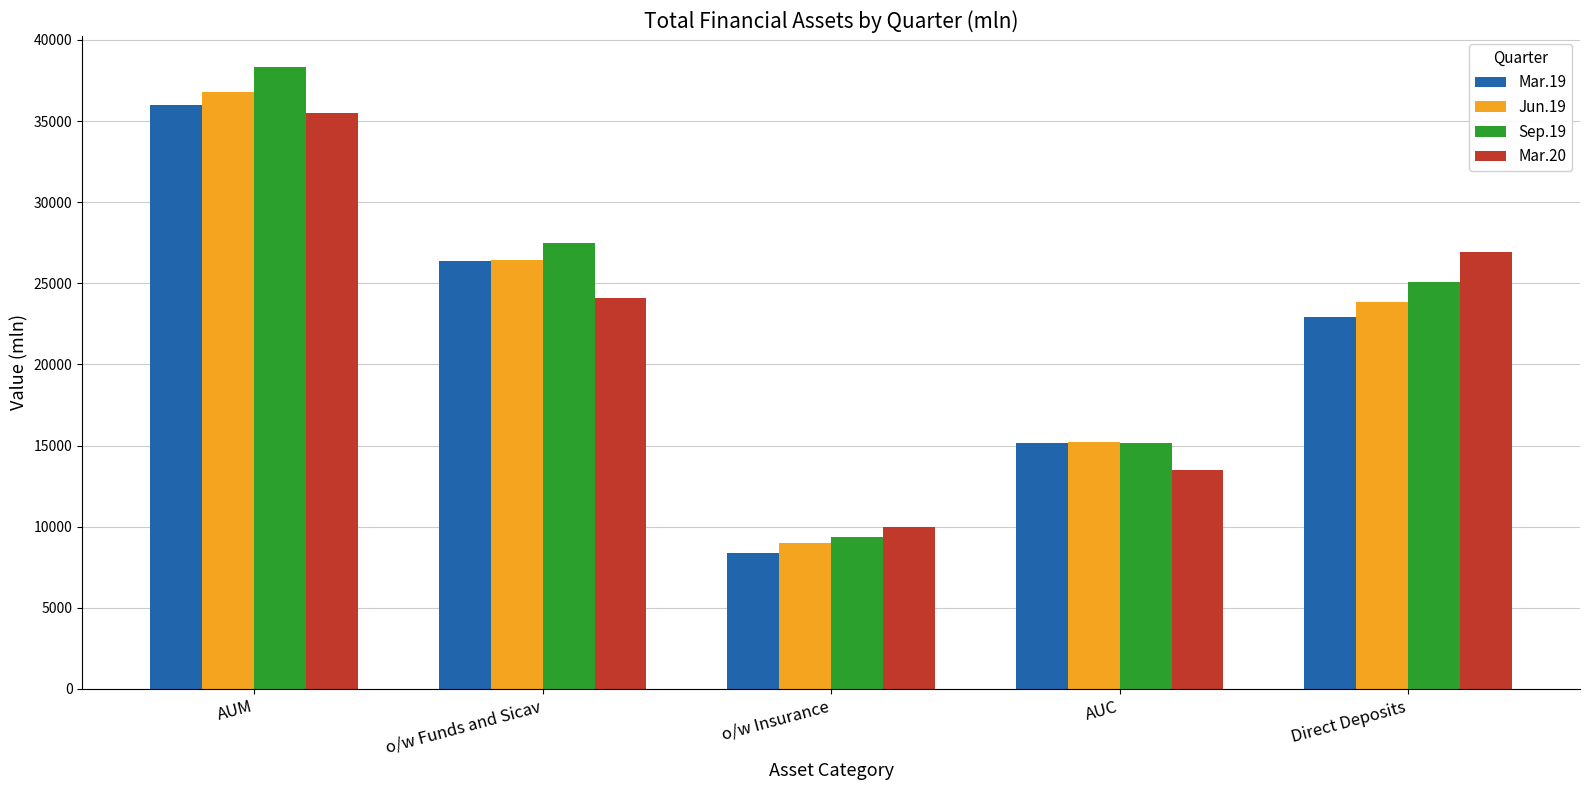

How many bars are there in total?

20